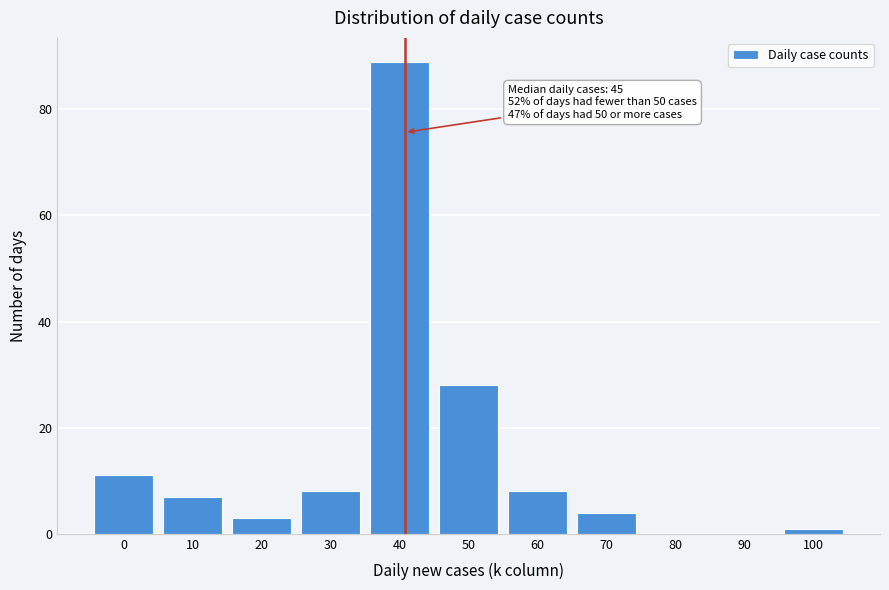

Reading left to right, transcribe all the data shown in this chart.

0=11	10=7	20=3	30=8	40=89	50=28	60=8	70=4	80=0	90=0	100=1